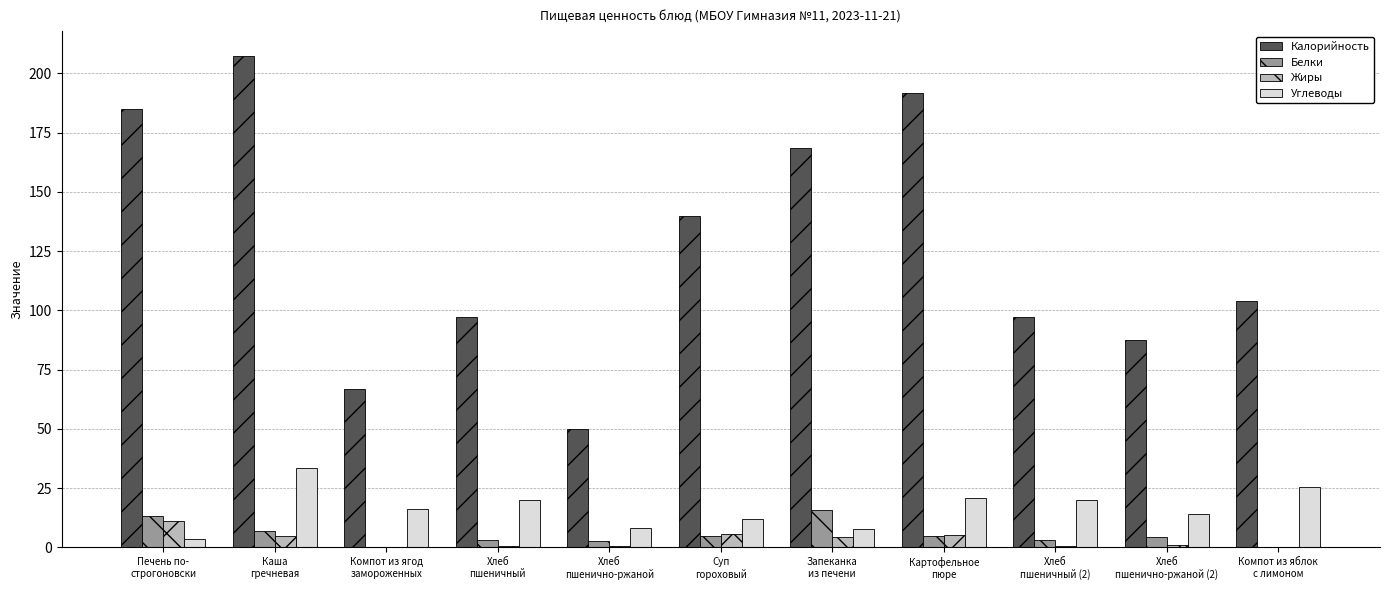

What is the sum of all Углеводы values?

180.9